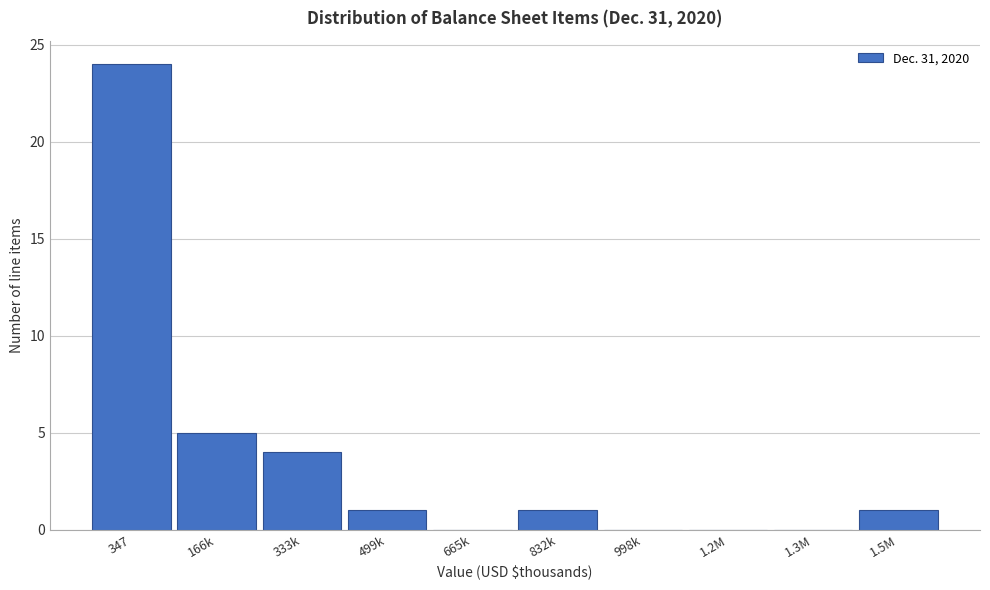

Reading left to right, transcribe all the data shown in this chart.

347=24	166k=5	333k=4	499k=1	665k=0	832k=1	998k=0	1.2M=0	1.3M=0	1.5M=1